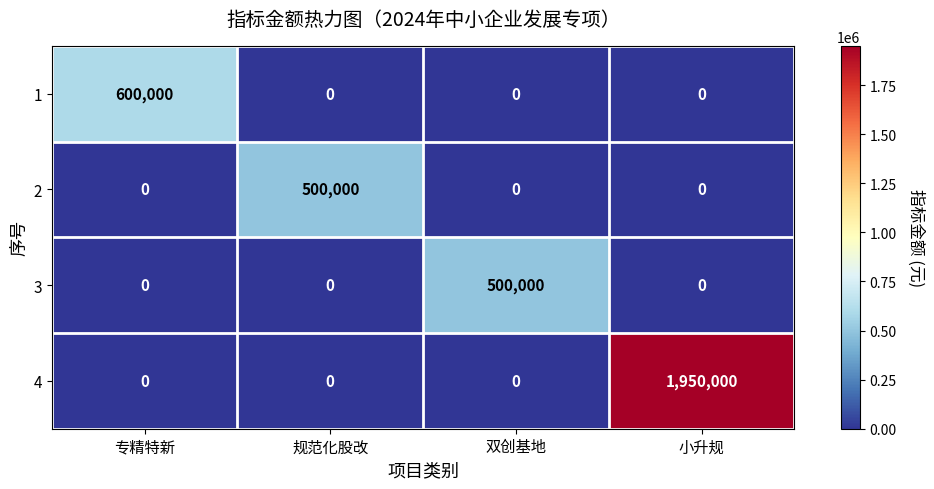

How many values in the 4 series exceed 0?

1